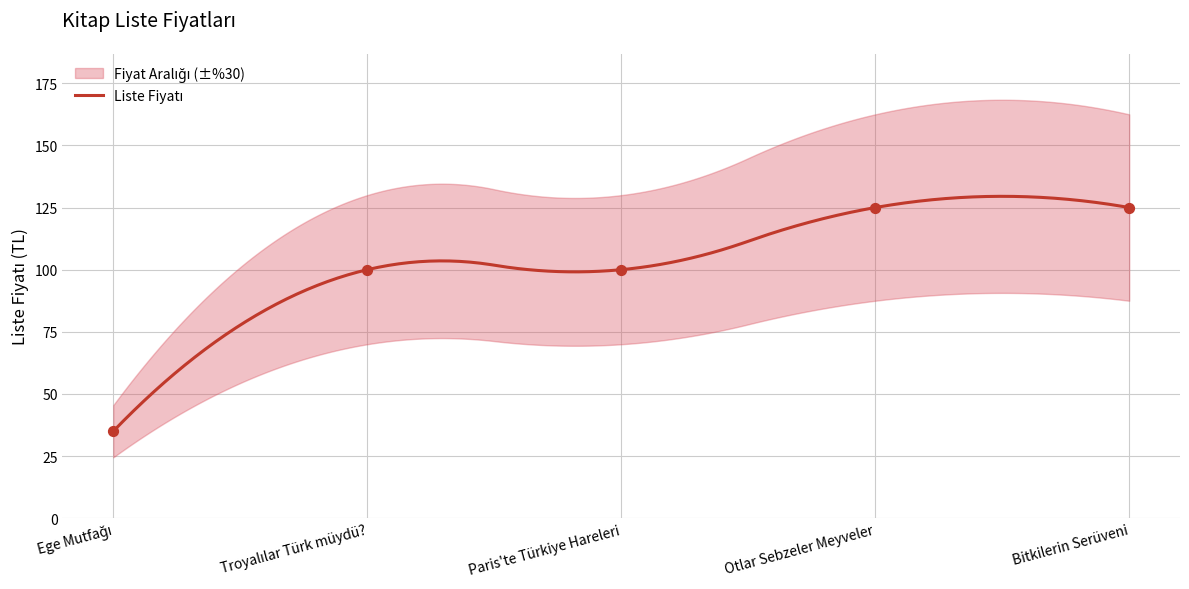

What is the change in value from Troyalılar Türk müydü? to Otlar Sebzeler Meyveler?

+25